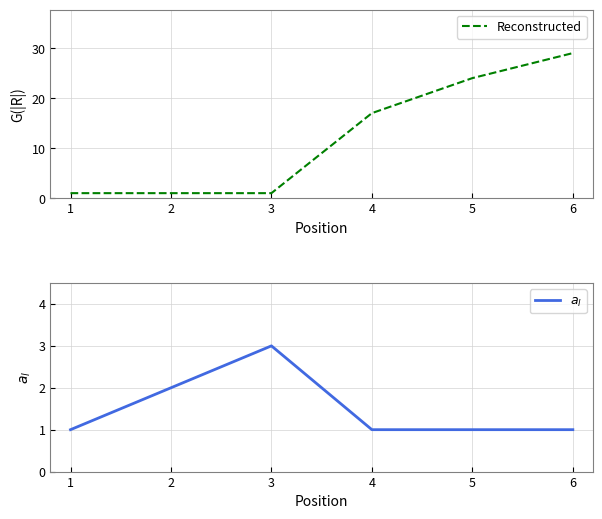

The value of Reconstructed at 6 is 14. True or false?

False